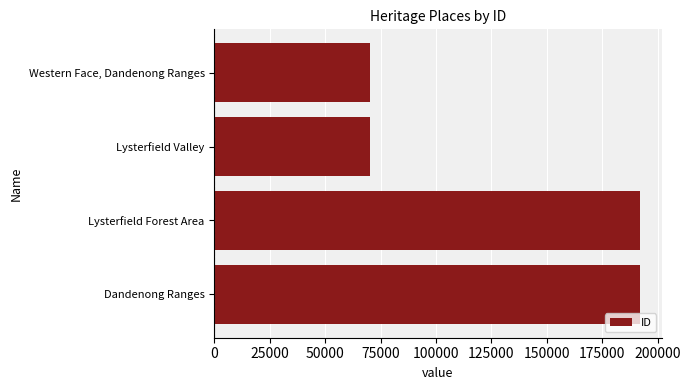

Is it true that the value at Western Face, Dandenong Ranges is 70360?

True